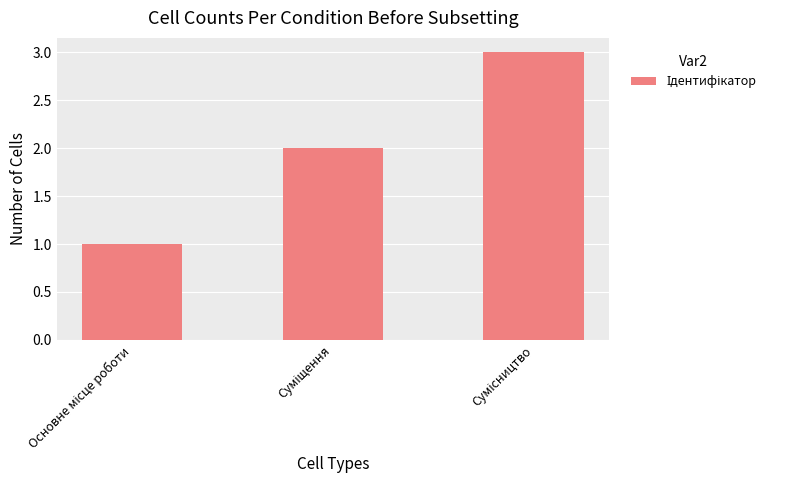

What is the greatest value displayed?

3